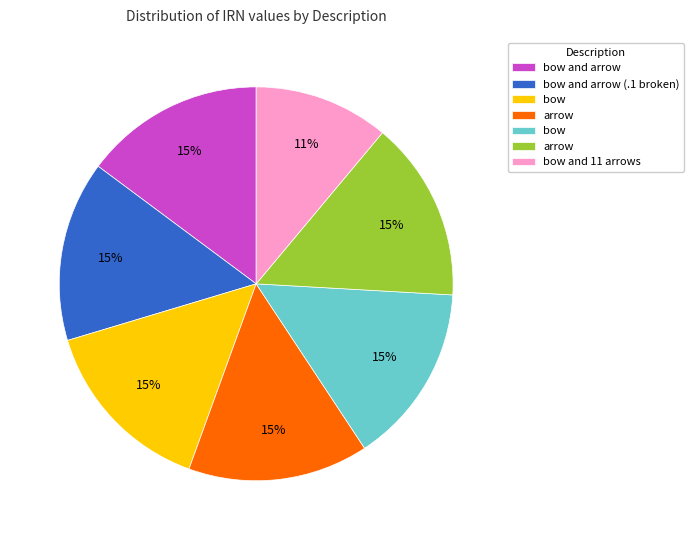

To the nearest percent, what is the average slice percentage?

14%